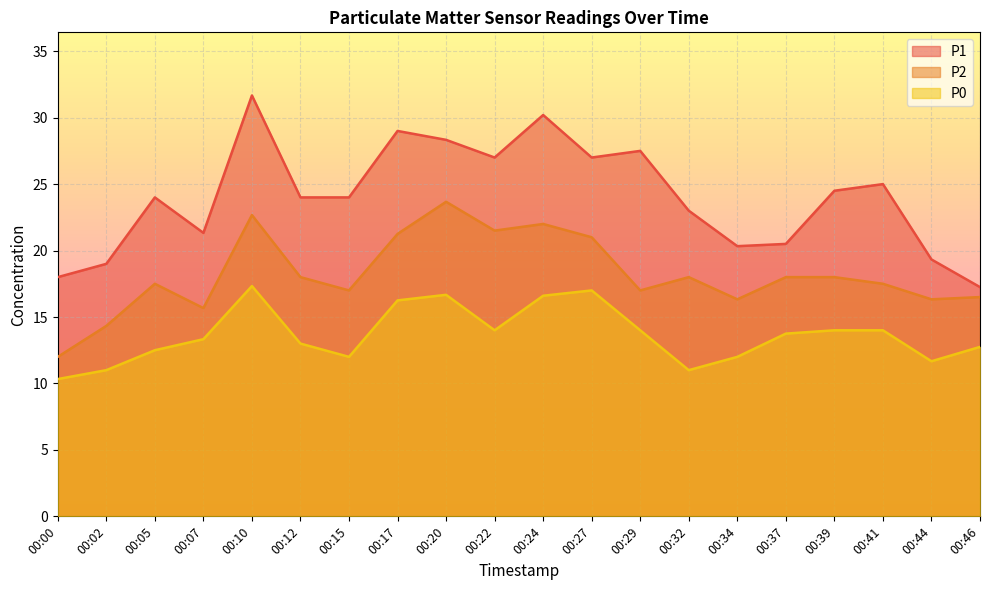

What value does the P1 series have at 00:27?

27.0